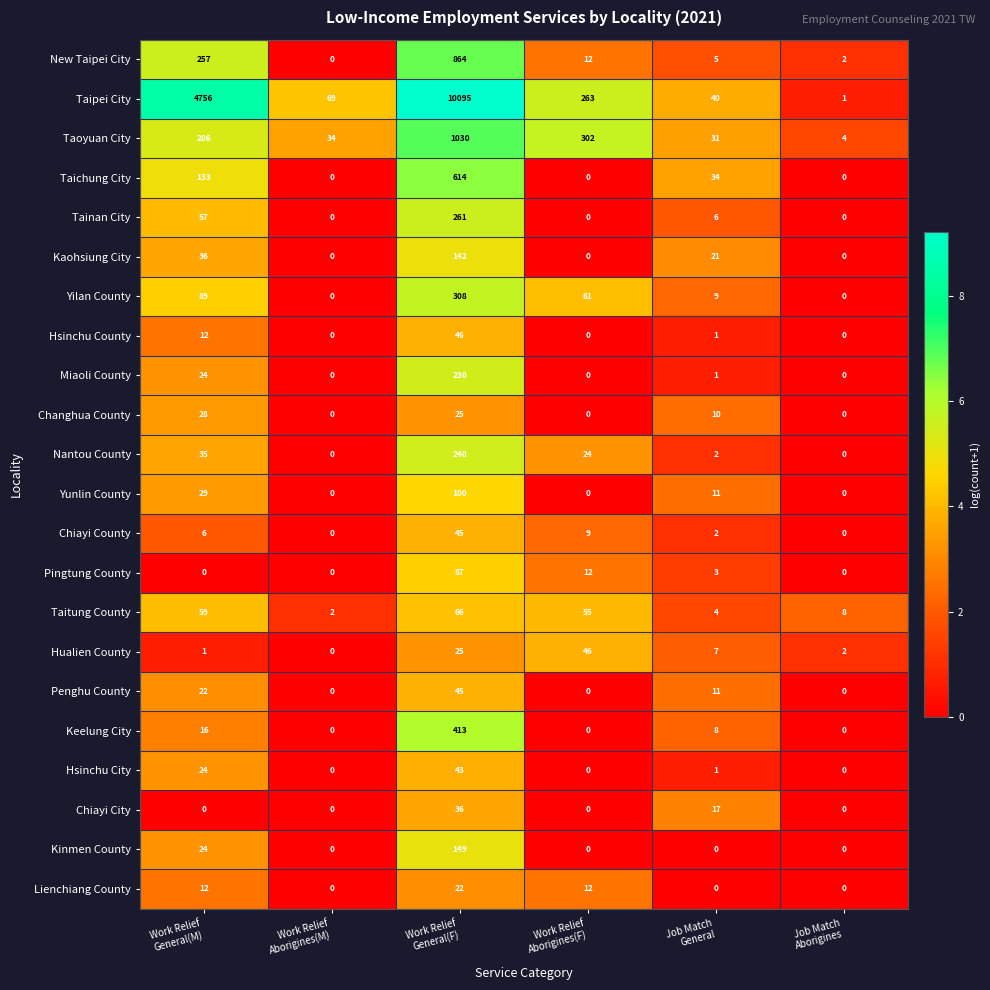

Which series changed the most between Work Relief
Aborigines(M) and Job Match
Aborigines?

Taipei City